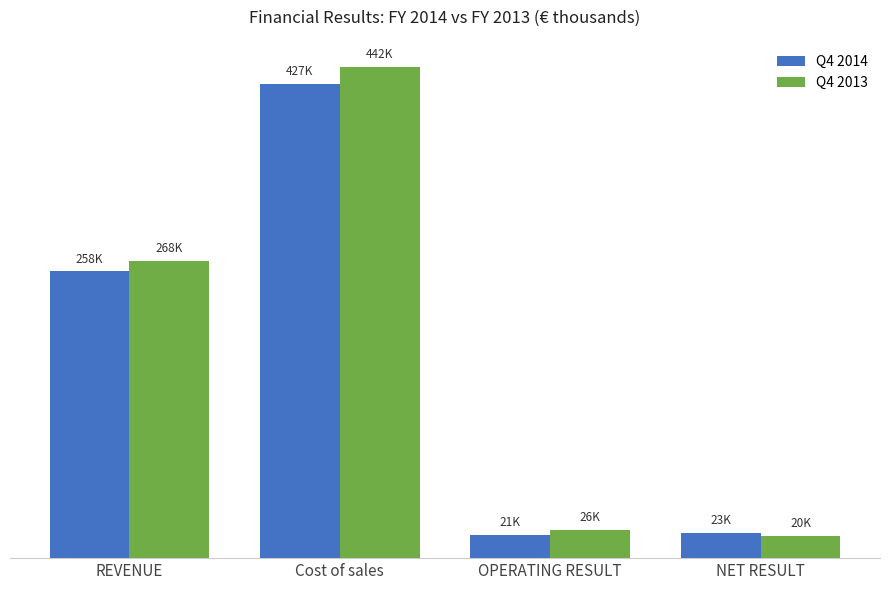

At which label is Q4 2013 closest to 231135?

REVENUE